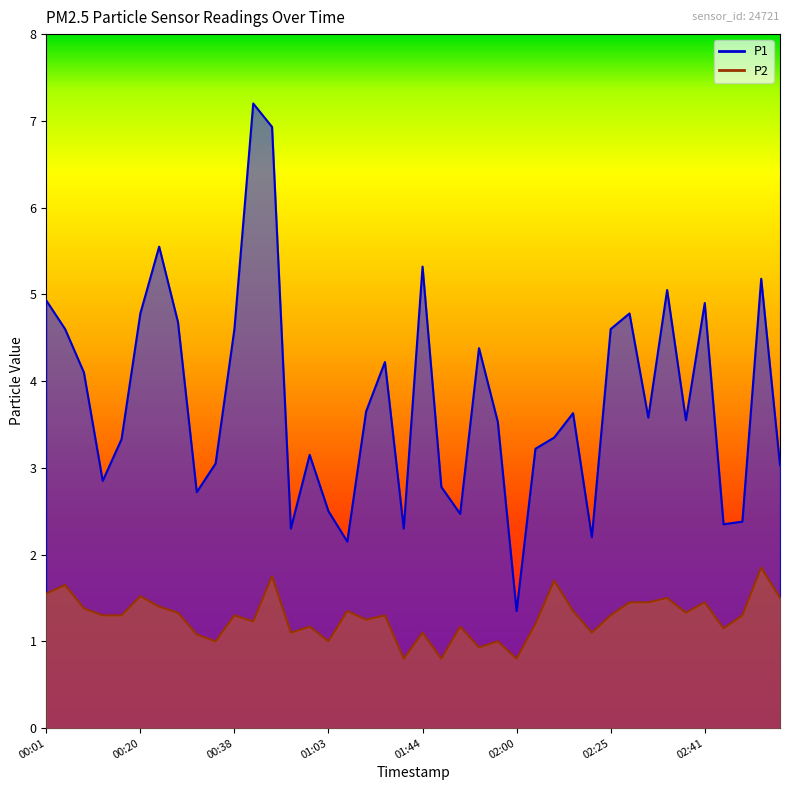

True or false: P2 and P1 cross at least once.

False